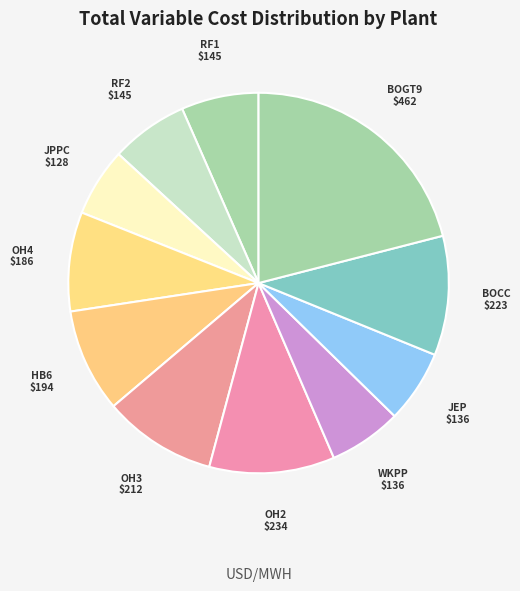

Do WKPP and BOGT9 together represent more than half of the pie?

No